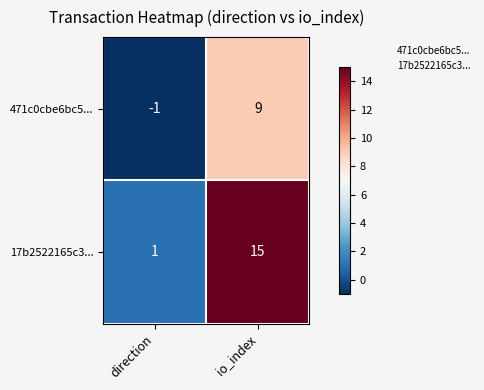

Which category has the highest value in the 17b2522165c3... series?

io_index